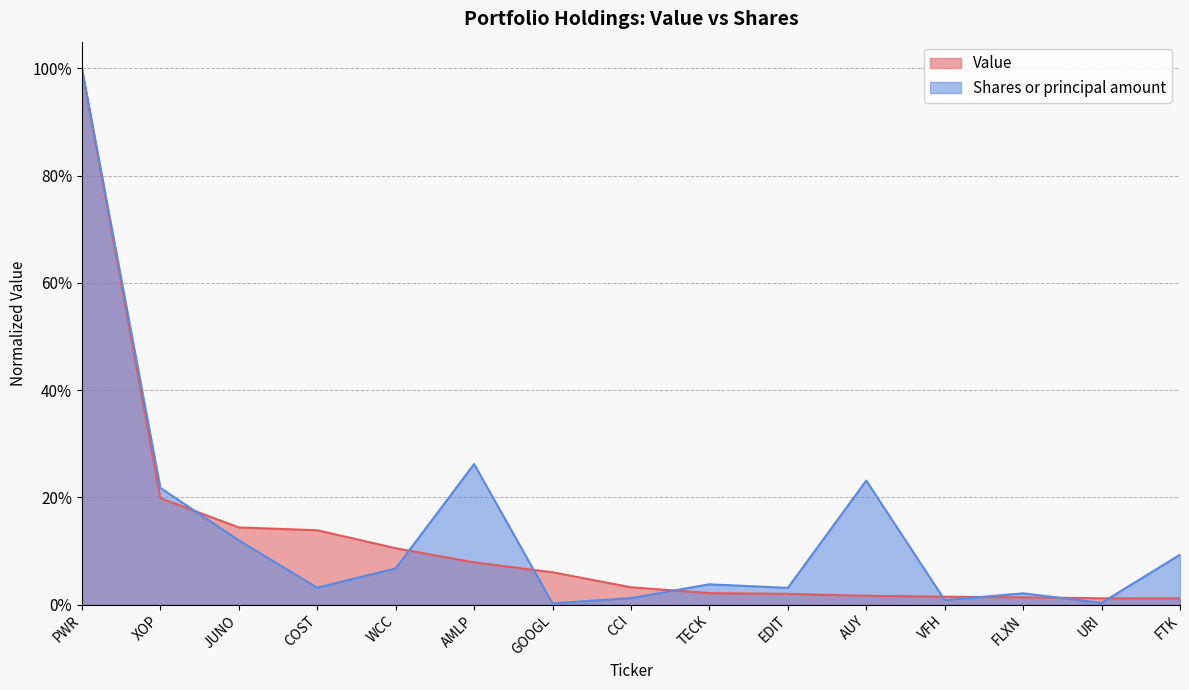

Rank the categories by Value value from highest to lowest.

PWR, XOP, JUNO, COST, WCC, AMLP, GOOGL, CCI, TECK, EDIT, AUY, VFH, FLXN, URI, FTK